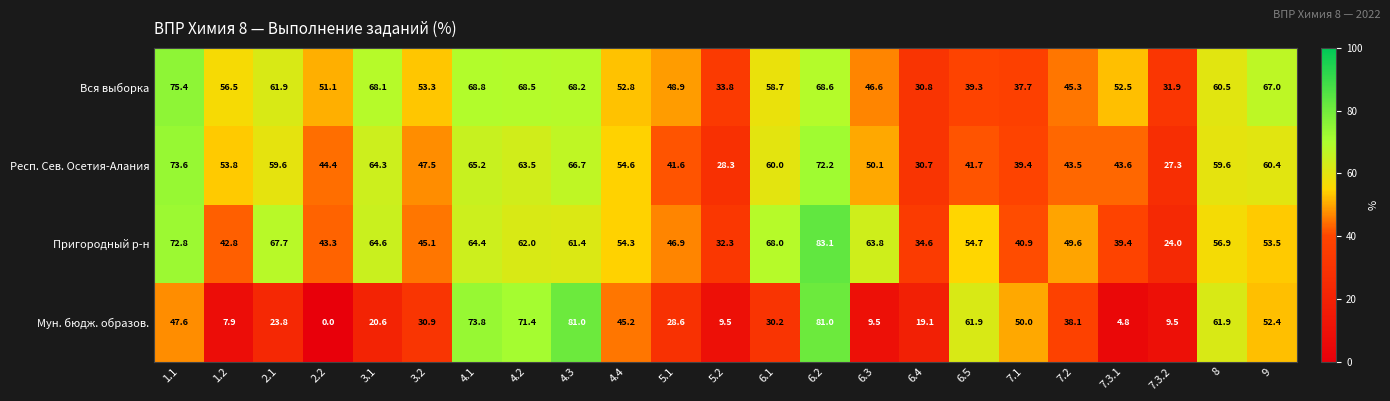

What is the difference between the second highest and second lowest values in the Мун. бюдж. образов. series?

76.2